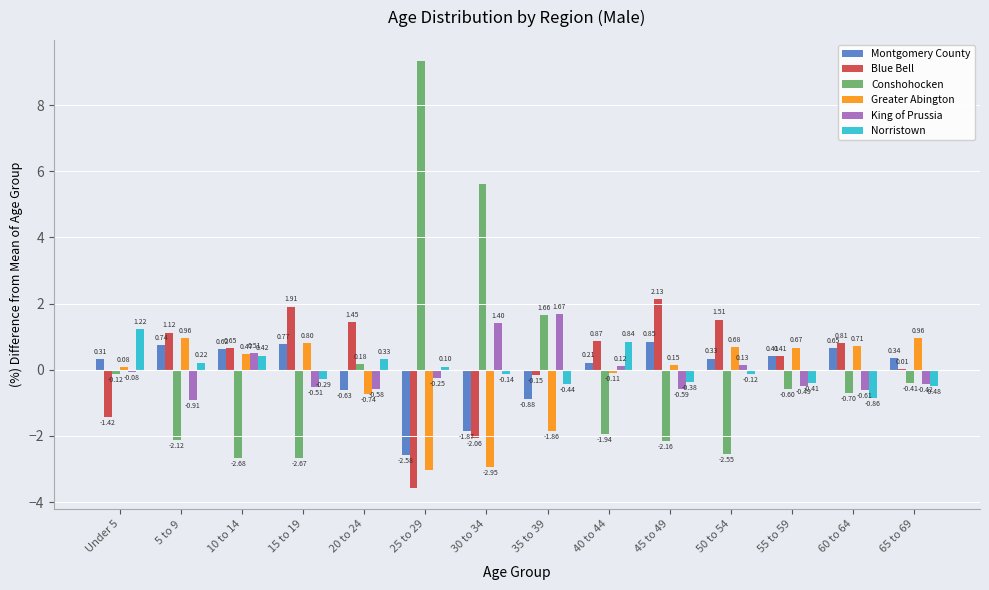

Which series has the largest total across all categories?

Blue Bell